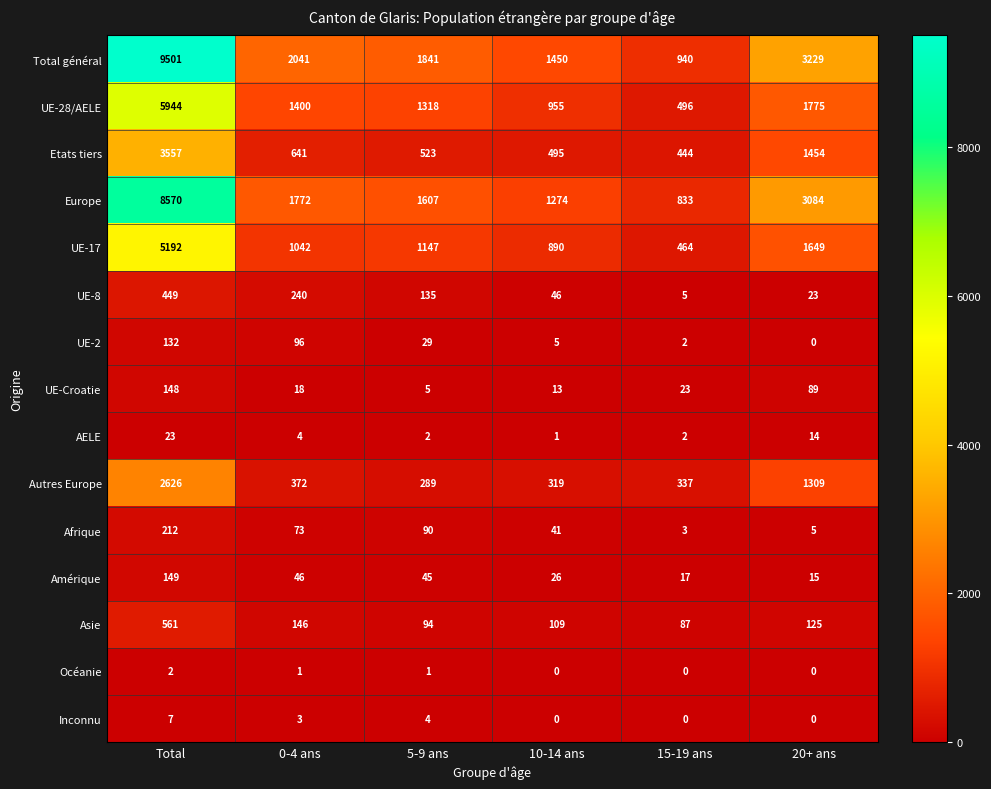

Read the Etats tiers value at Total, to the nearest 50.

3550